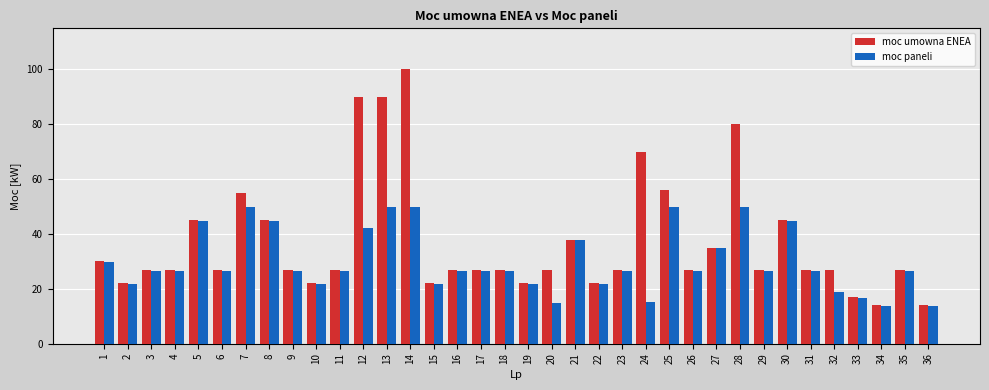

What is the sum of the moc paneli values at 14 and 15?

71.3